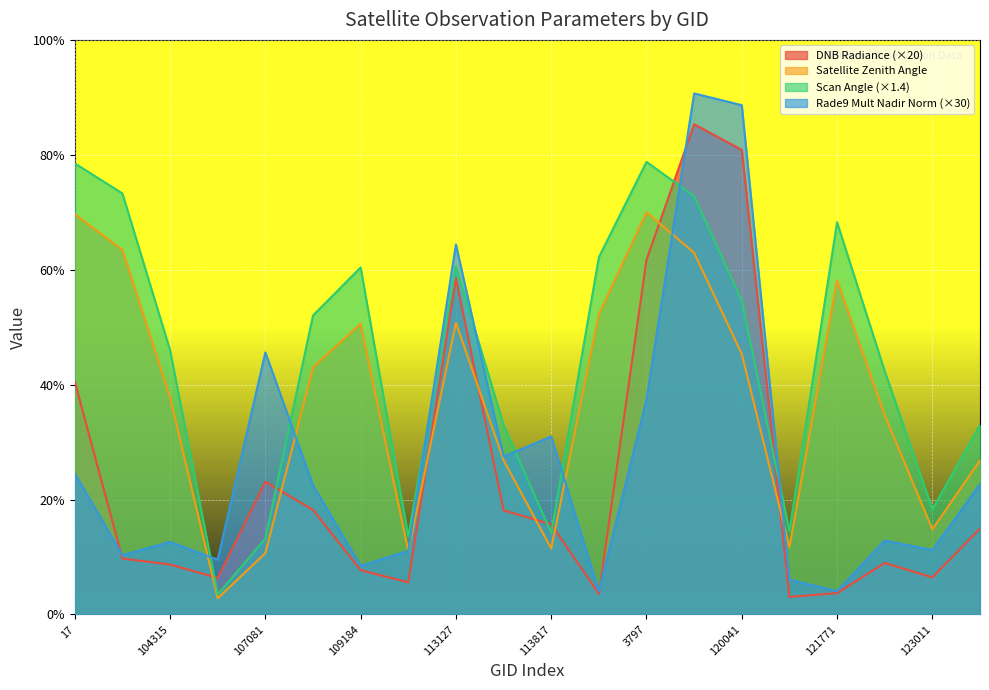

List the series in order of their overall mean, highest first.

Scan Angle (×1.4), Satellite Zenith Angle, Rade9 Mult Nadir Norm (×30), DNB Radiance (×20)